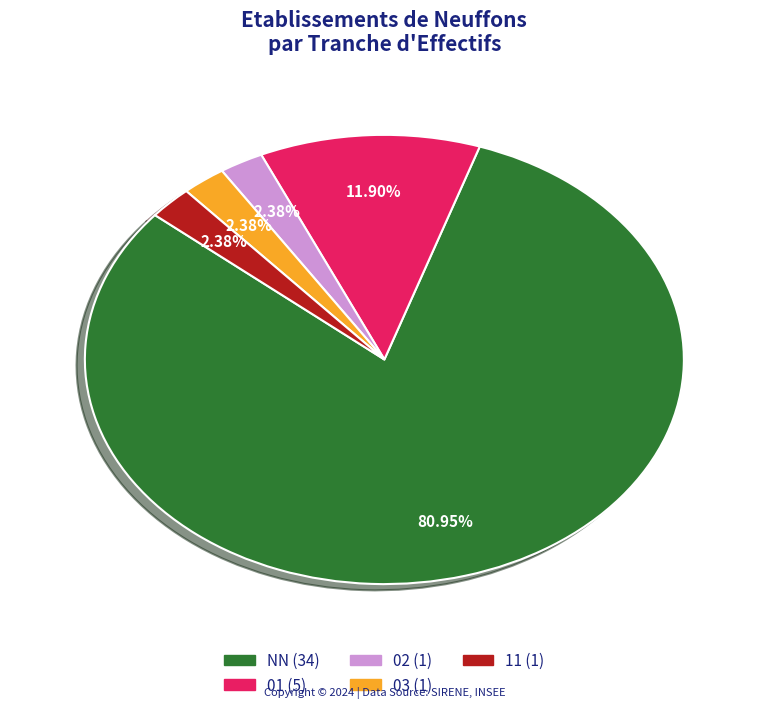

Is it true that 11 is 14% of the pie?

False